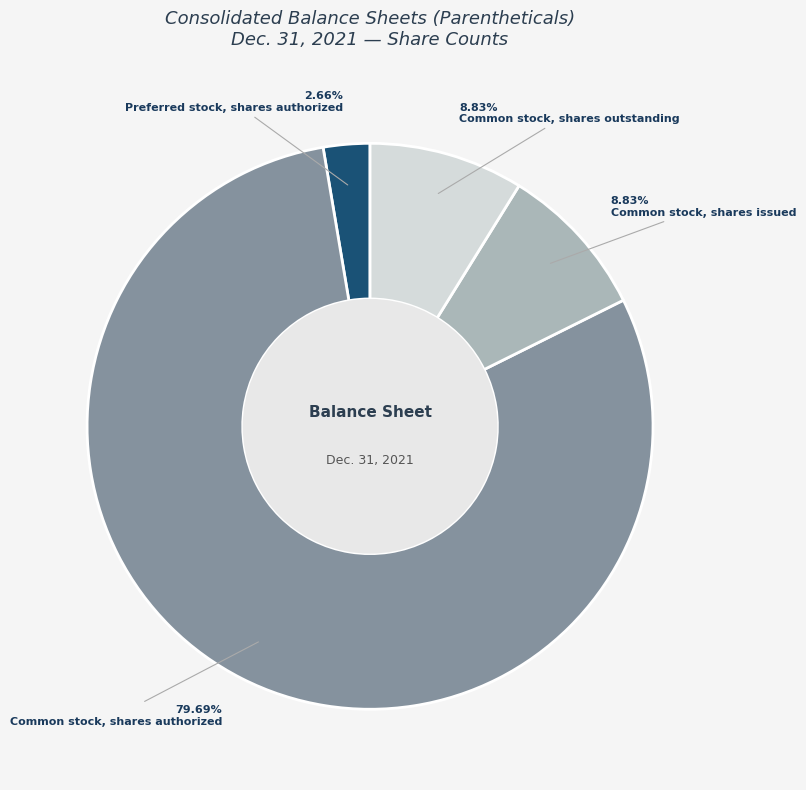

What is the majority slice?

Common stock, shares authorized